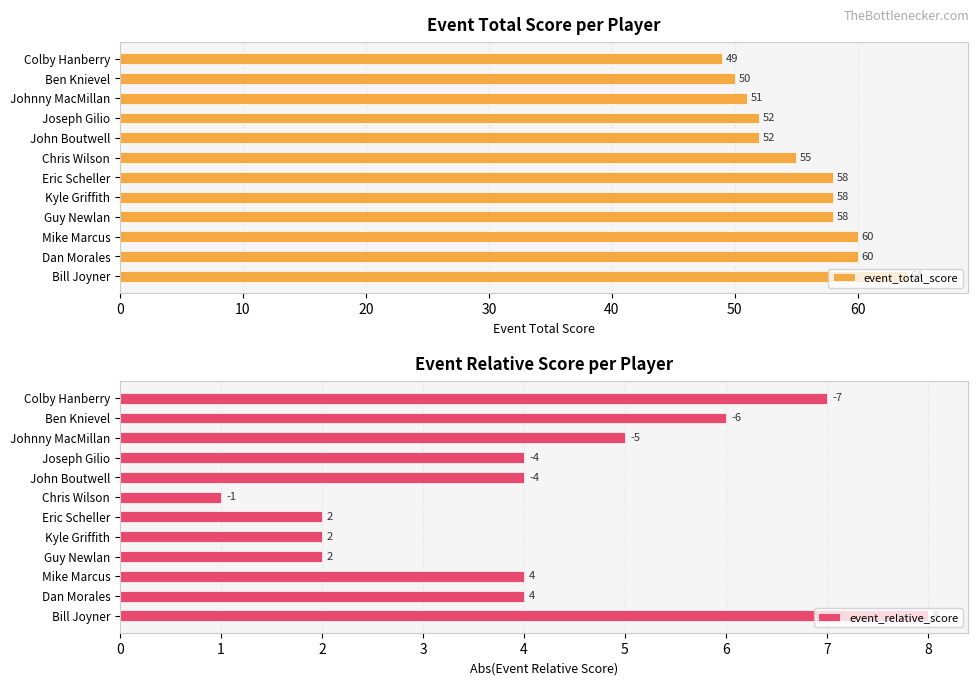

What is the lowest value of the event_relative_score series?

1